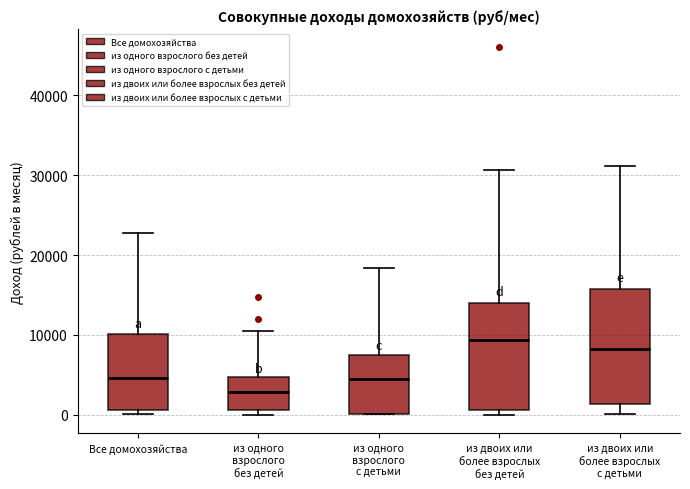

Where is the upper edge of the box for Все домохозяйства on the y-axis? The values are not printed on the chart, so give them approximately, as read against the axis.

10000